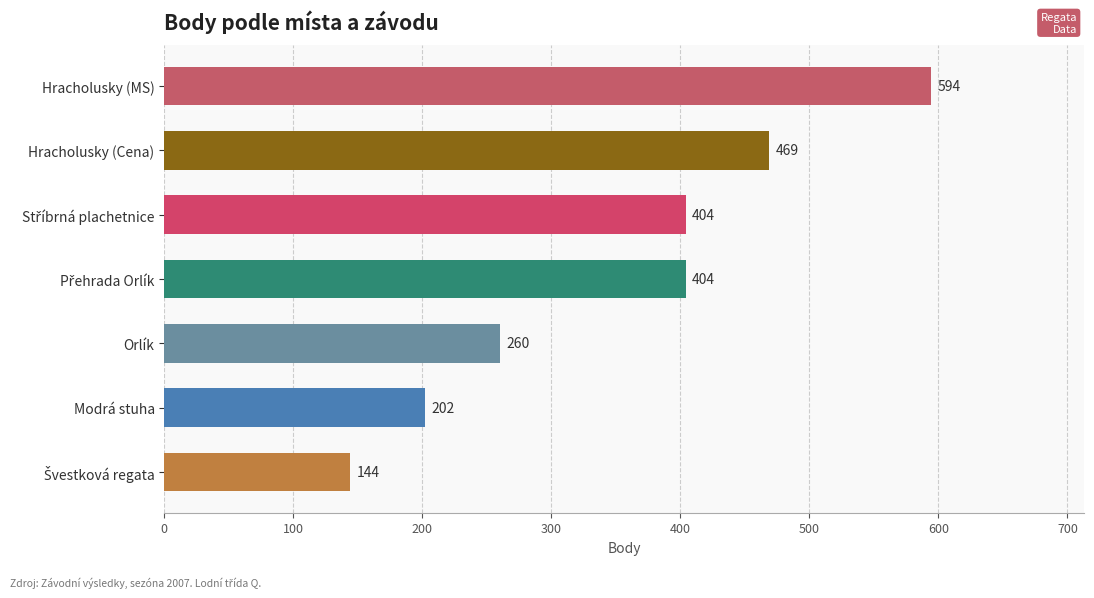

What is the change in value from Hracholusky (Cena) to Hracholusky (MS)?

+125